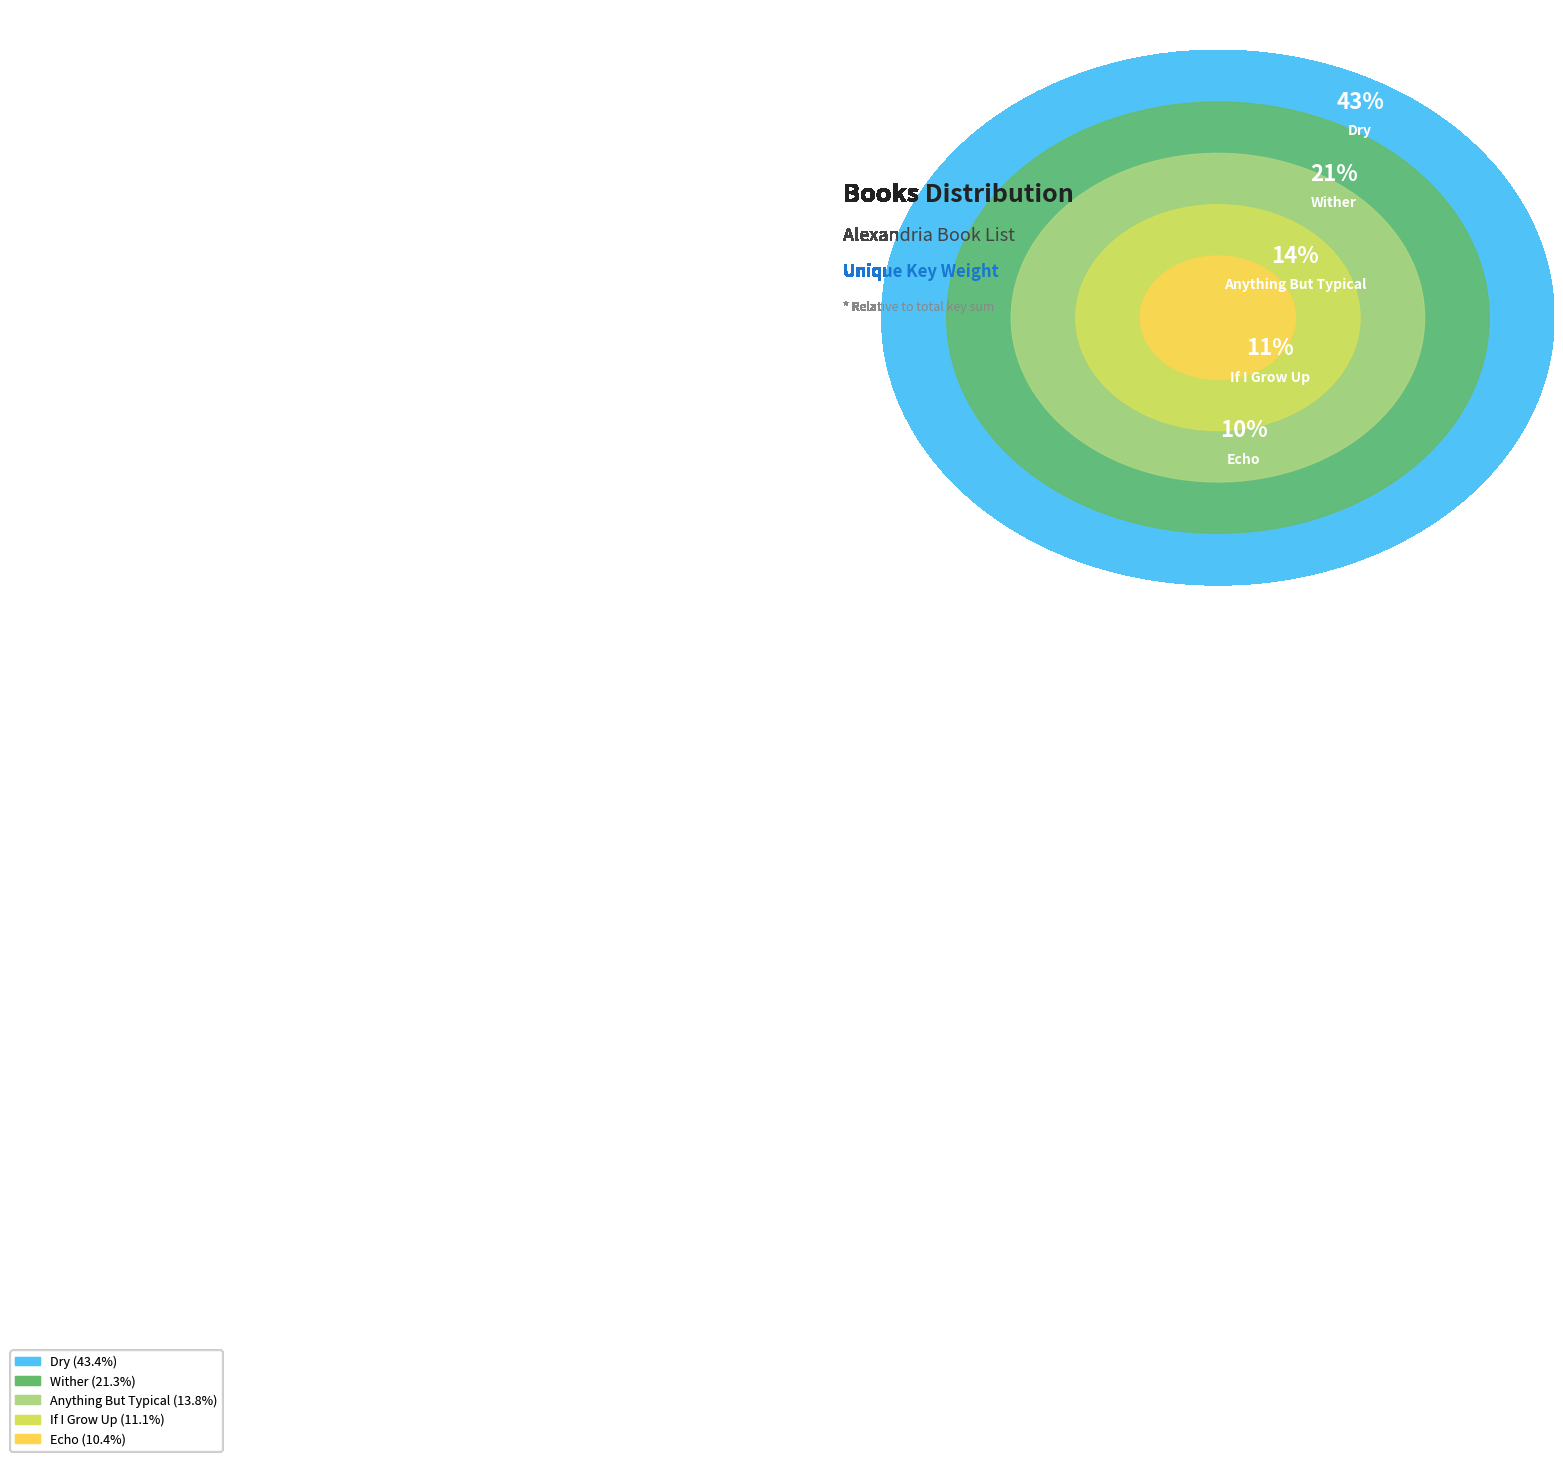

What is the change in value from Wither to If I Grow Up?

-34549690